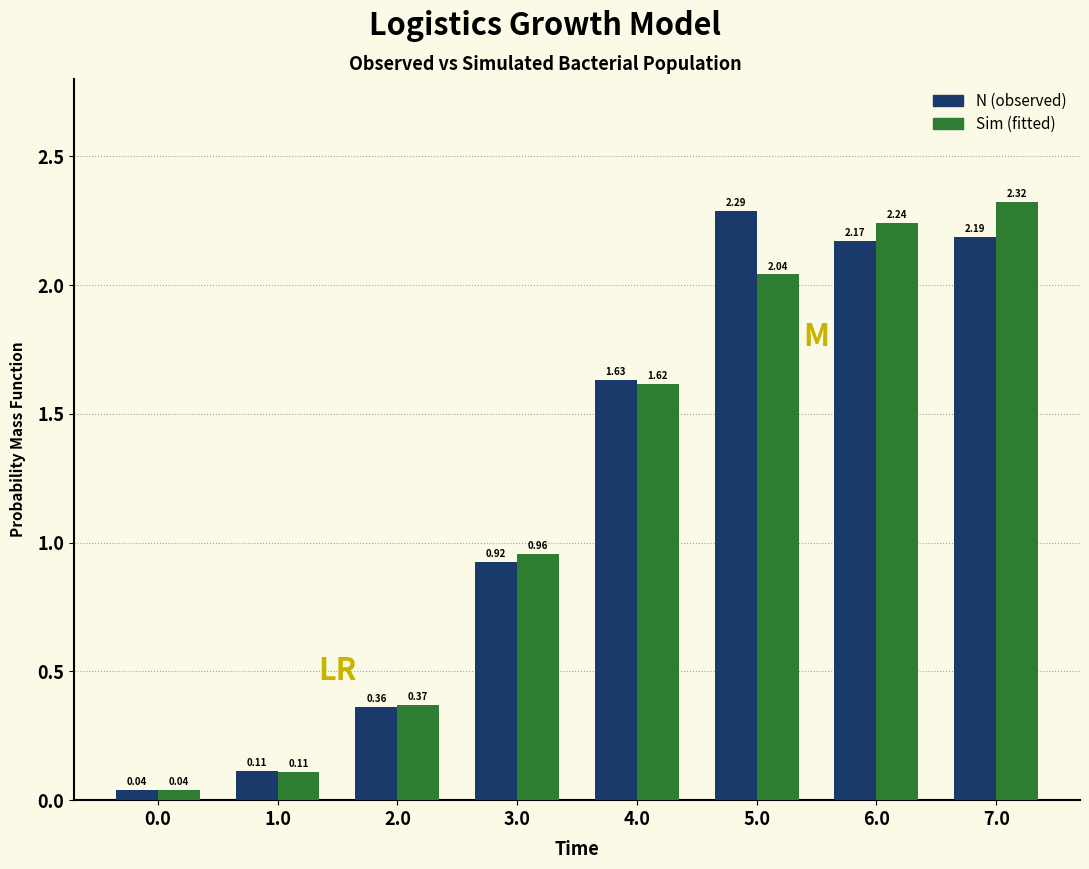

What is the difference between the Sim (fitted) values at 3.0 and 5.0?

1.1